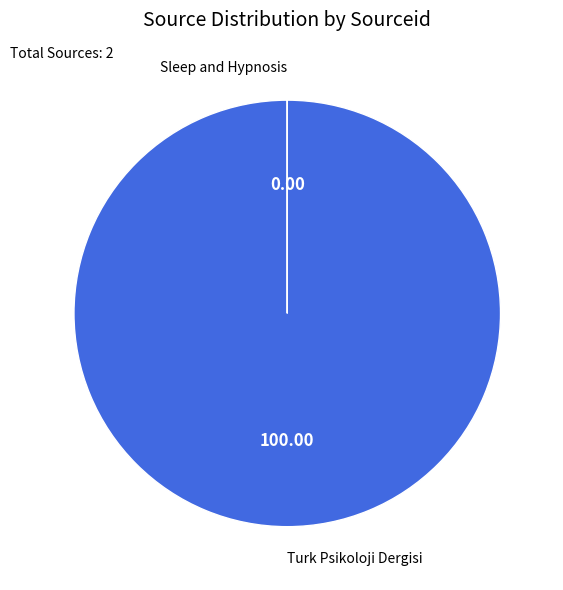

Rank the categories by value from highest to lowest.

Turk Psikoloji Dergisi, Sleep and Hypnosis